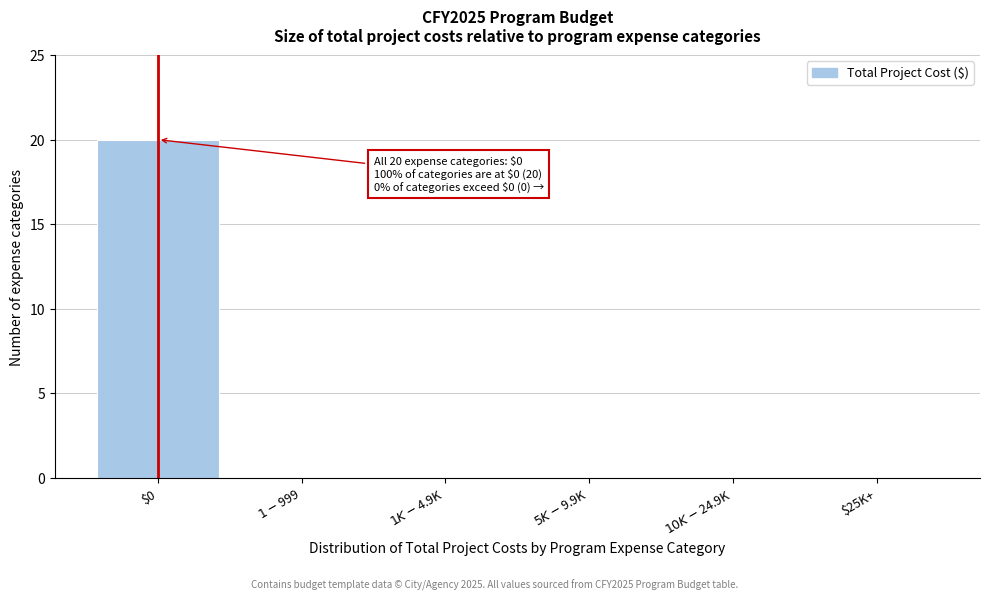

Which label corresponds to the largest value in the chart?

$0